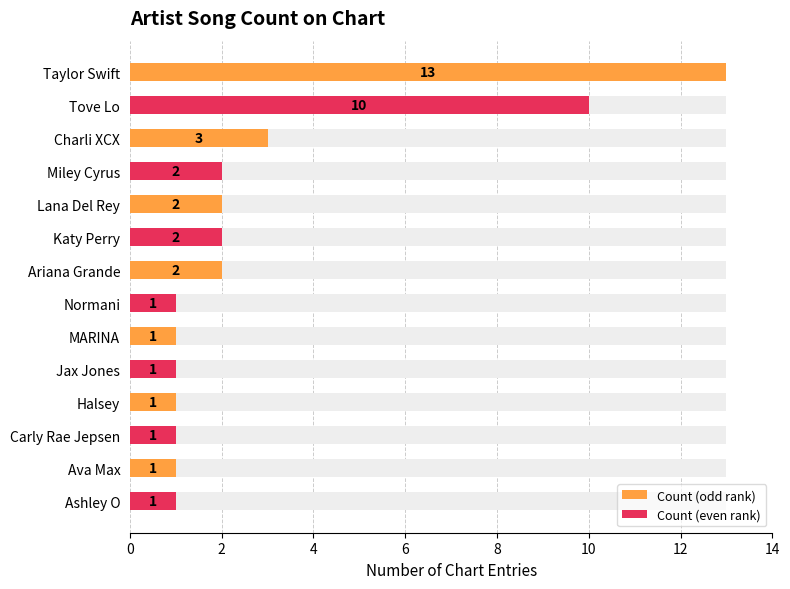

What is the value of the Count (even rank) bar at the 6th from the left?

1